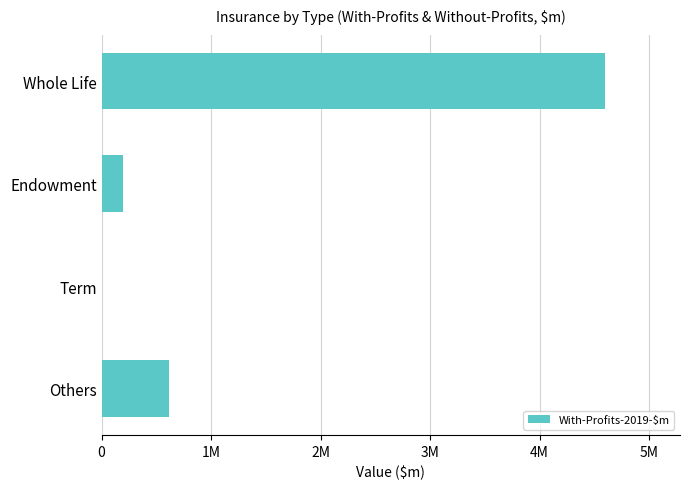

What is the minimum value shown in the chart?

29.8